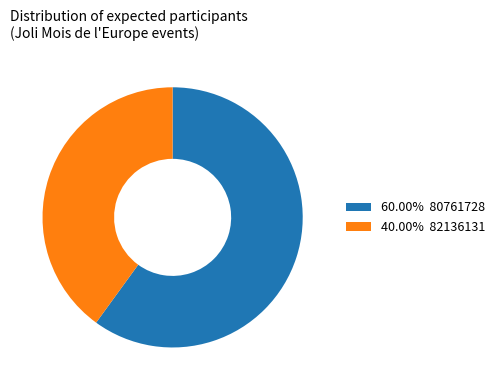

Approximately how many times larger is the value at 40.00% 82136131 compared to 60.00% 80761728?

0.7